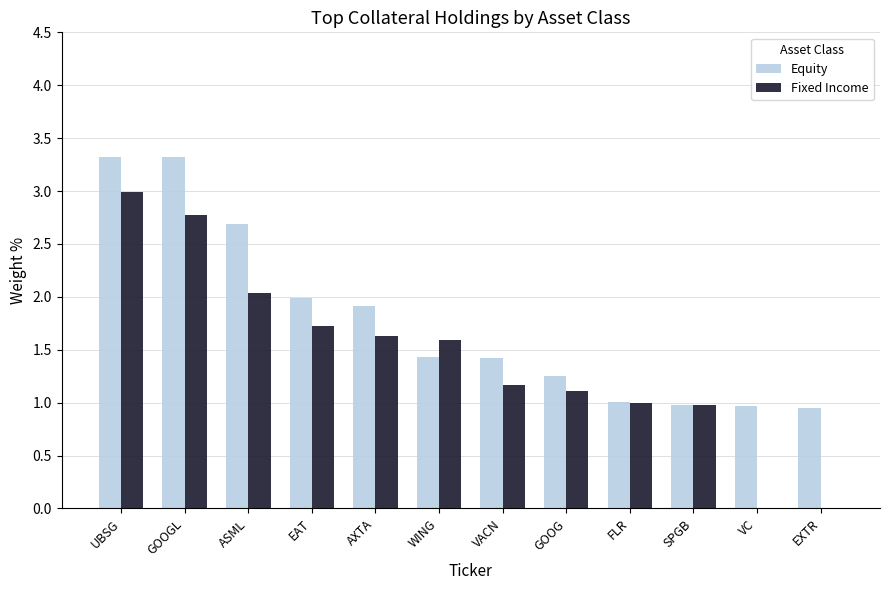

The Fixed Income series shows 2.7 at EAT. True or false?

False